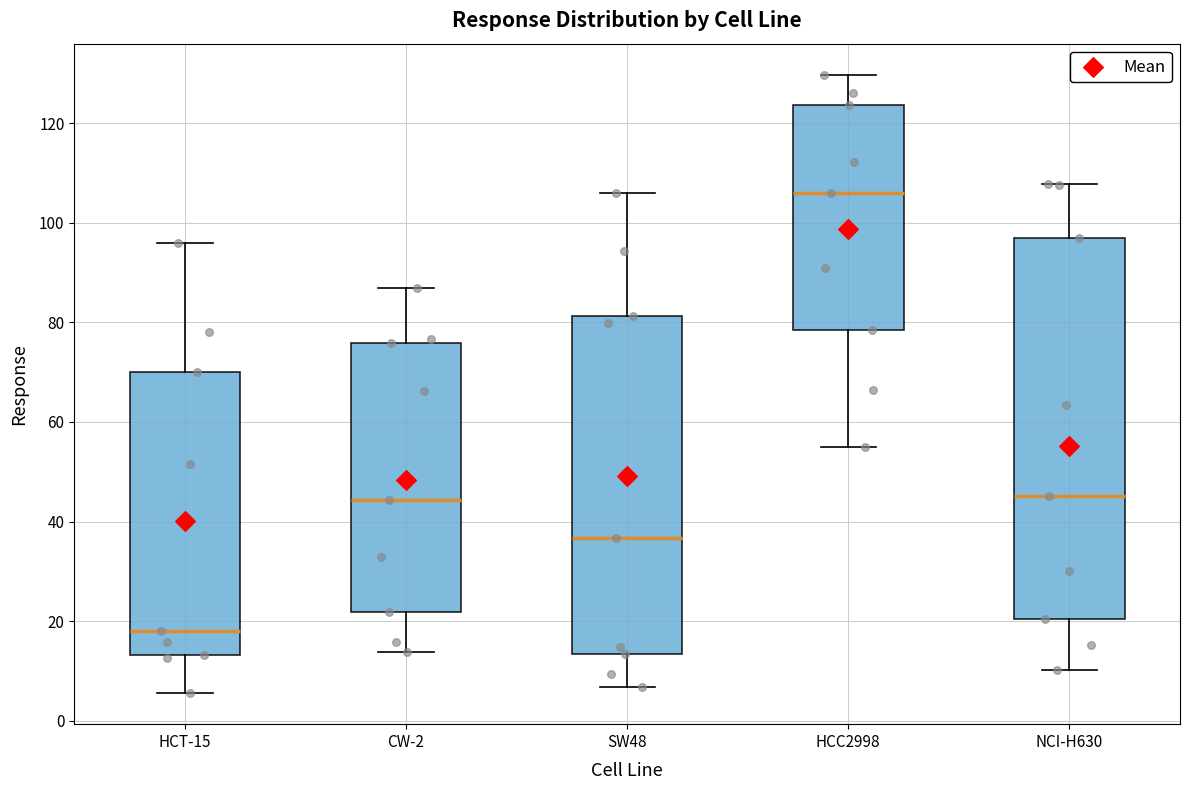

Reading left to right, transcribe this box plot: for each box, give where its median line is, the range the box spans, and where its two whiskers end, as read against the y-axis. The values are not printed on the chart, so give them approximately, as read against the axis.

HCT-15: median 18, box 14 to 70, whiskers 6 to 96
CW-2: median 44, box 22 to 76, whiskers 14 to 86
SW48: median 36, box 14 to 82, whiskers 6 to 106
HCC2998: median 106, box 78 to 124, whiskers 56 to 130
NCI-H630: median 46, box 20 to 96, whiskers 10 to 108